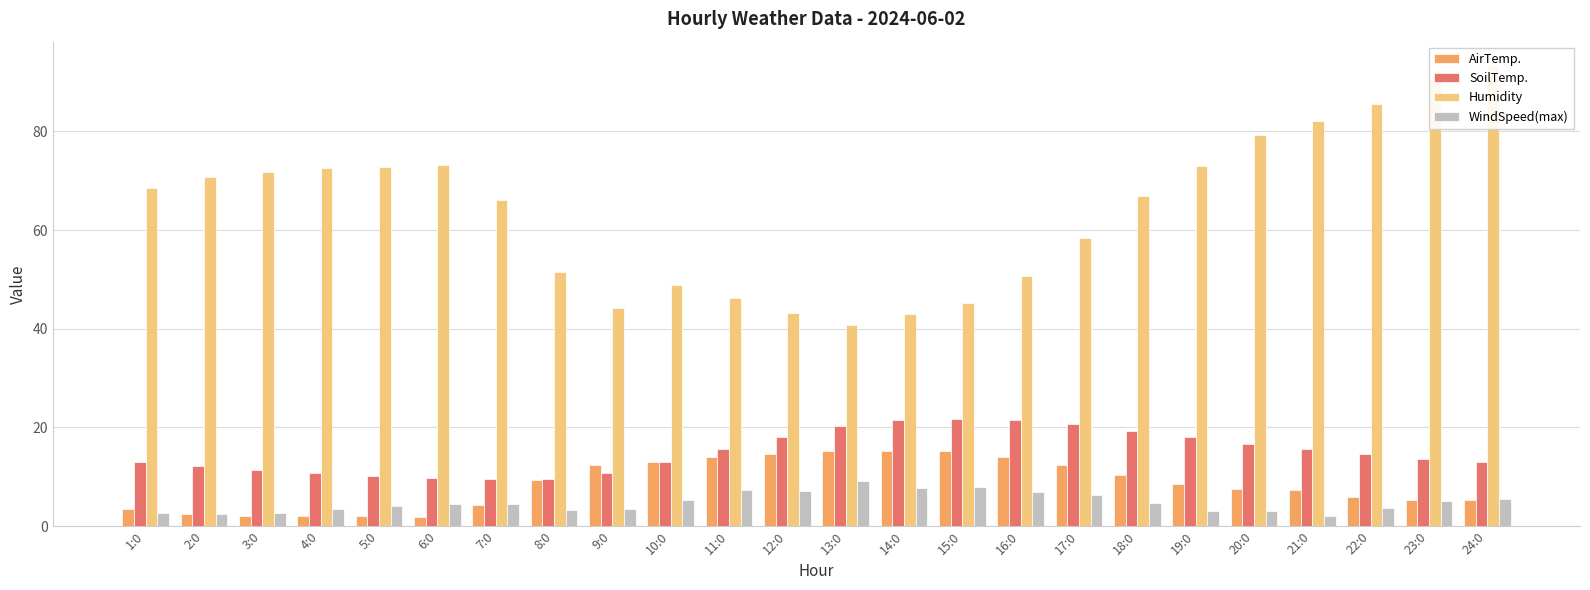

Is the value of SoilTemp. at 24:0 greater than the value of Humidity at 2:0?

No